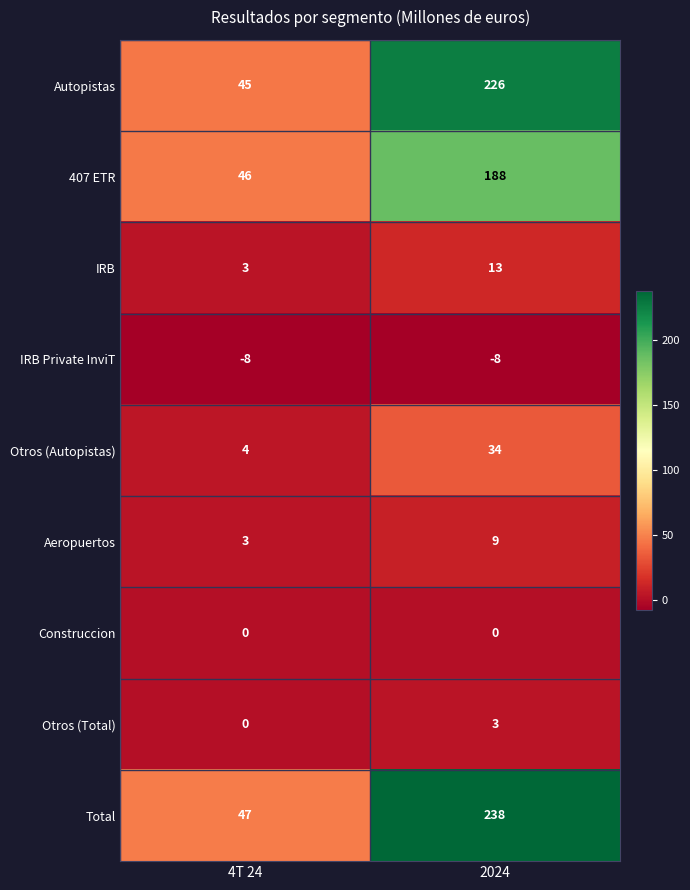

Which label corresponds to the largest value in the chart?

2024